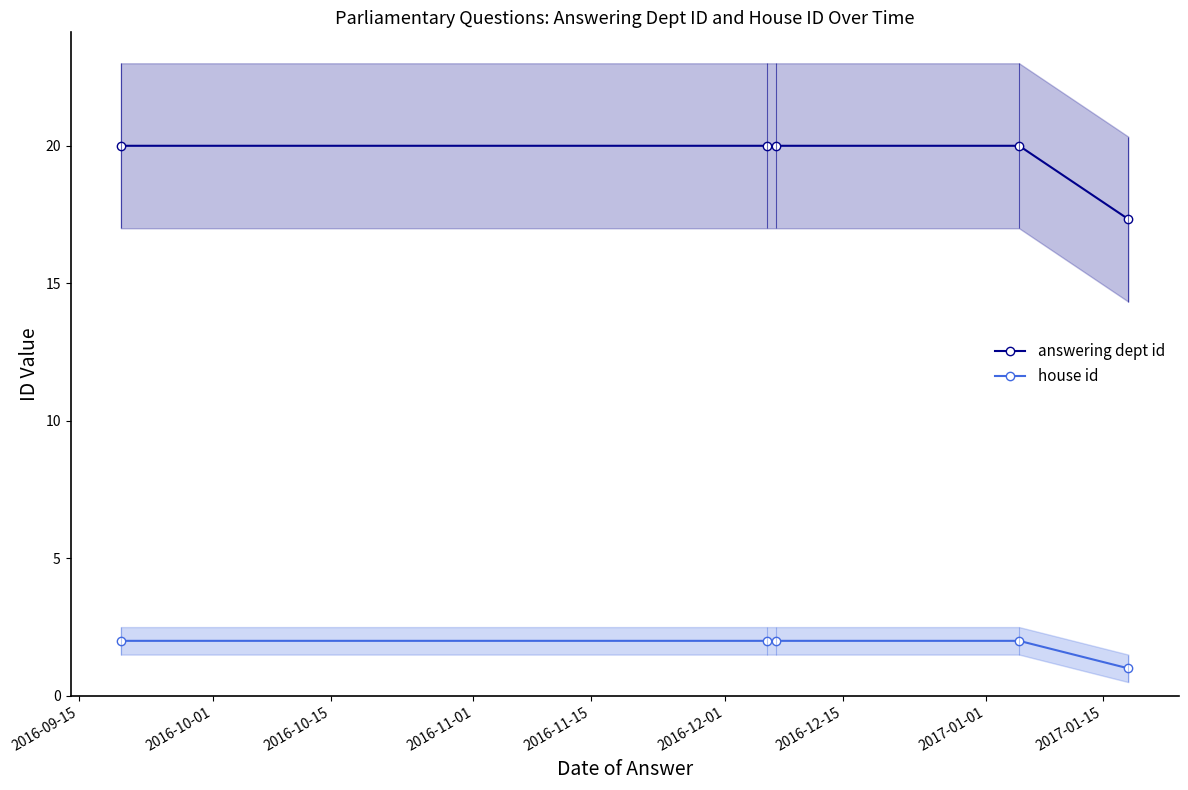

What is the average value of the house id series?

1.8